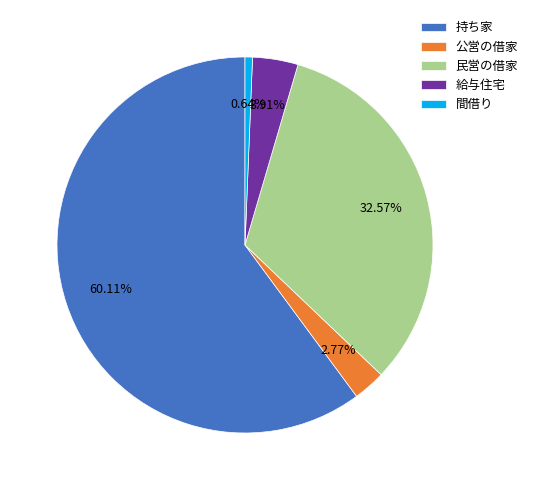

Is the sum of 給与住宅 and 持ち家 greater than half?

Yes